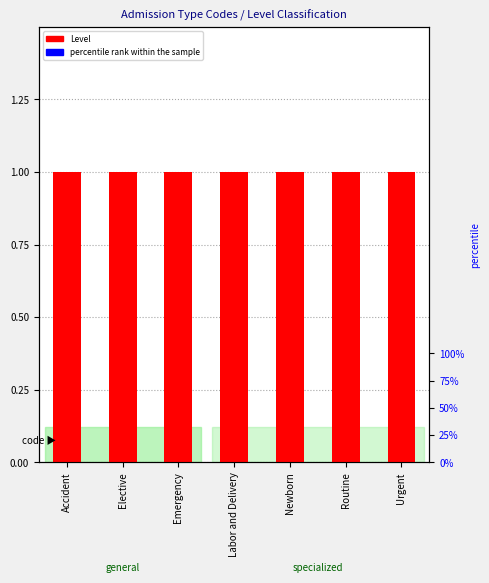

What is the difference between the highest and lowest values at Urgent?

0.9